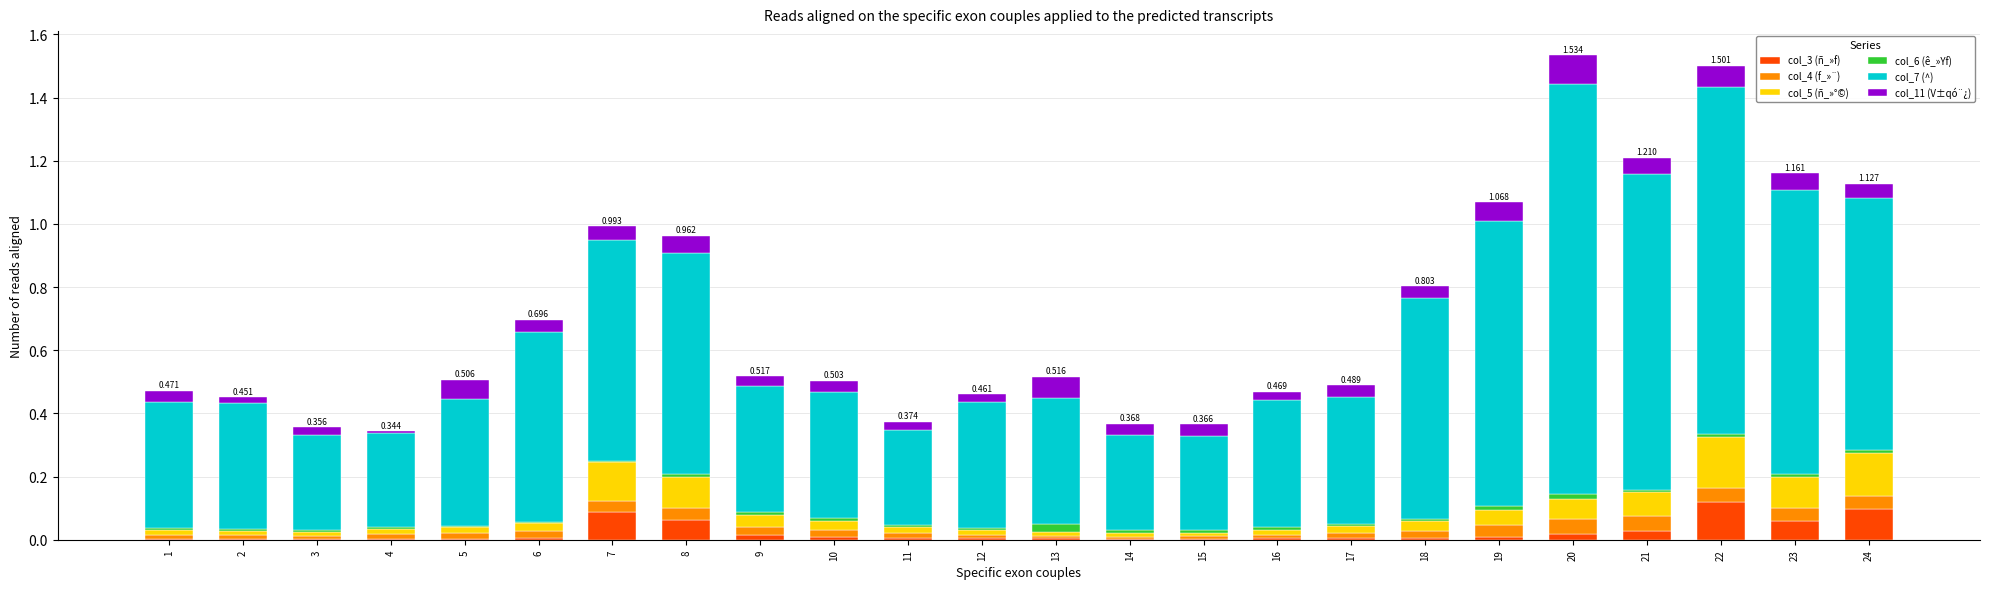

Between 6 and 14, which series saw the biggest shift?

col_7 (^)